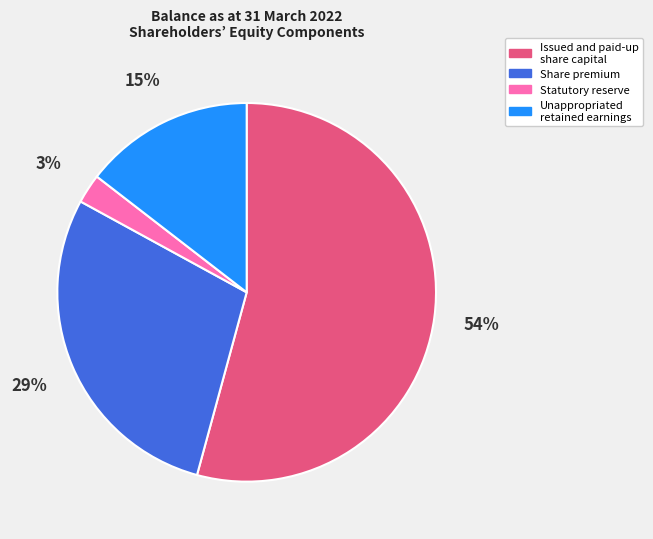

What is the majority slice?

Issued and paid-up share capital